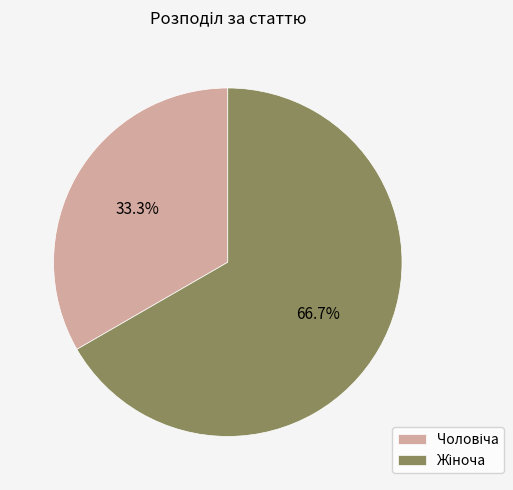

Does any single category account for the majority?

Yes